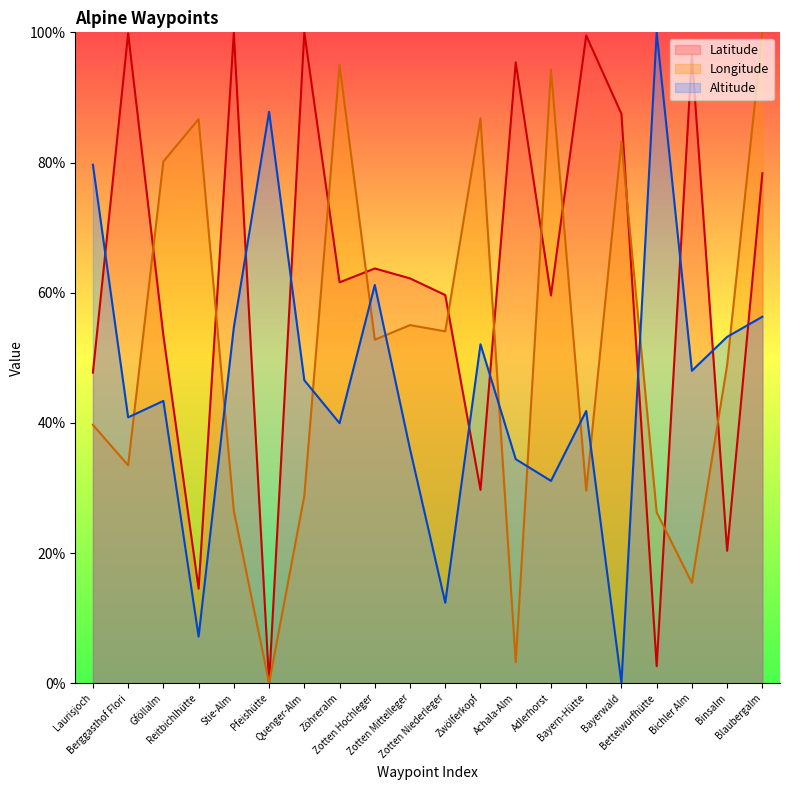

True or false: Longitude has more than 1 interior local peaks.

True